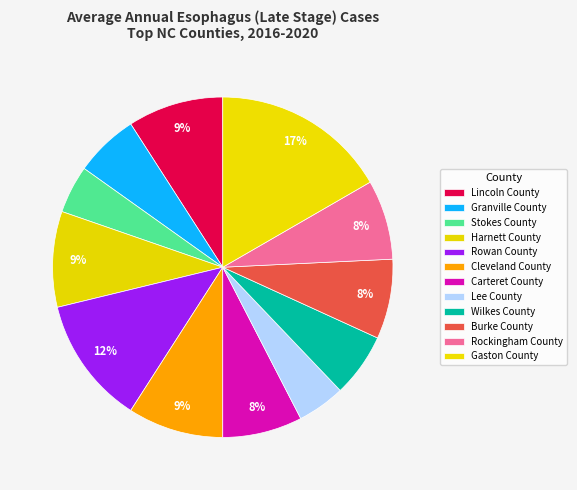

True or false: Carteret County accounts for 16% of the total.

False